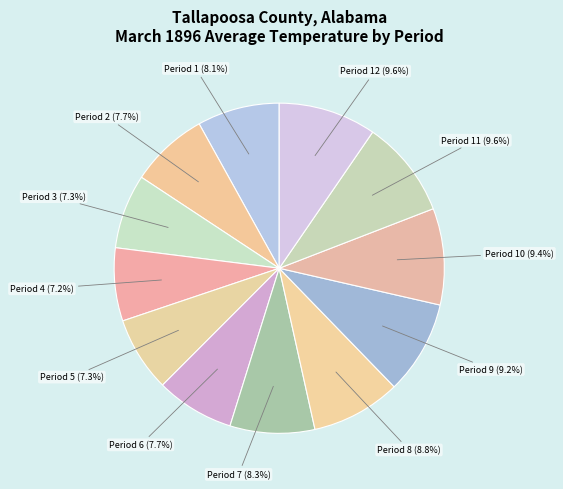

Does Period 1 (8.1%) account for over 50% of the chart?

No